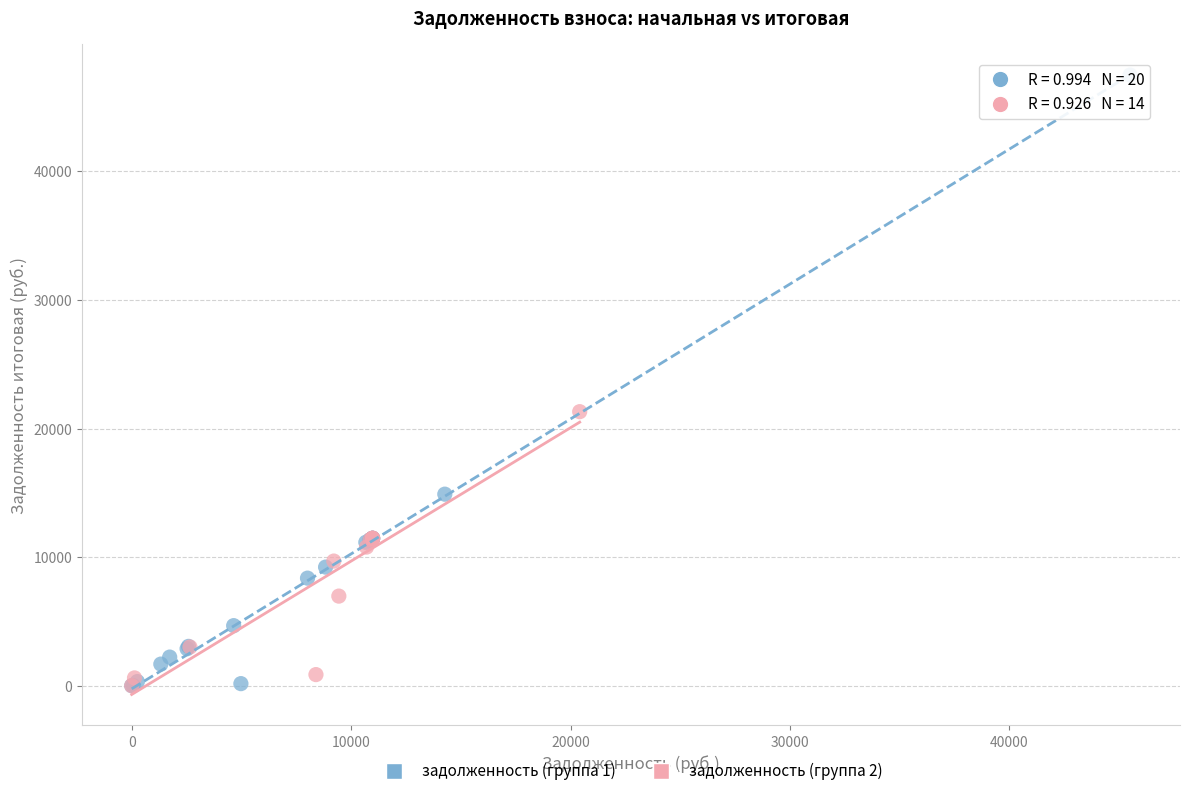

Which series has the widest spread of Y values?

задолженность (группа 1)